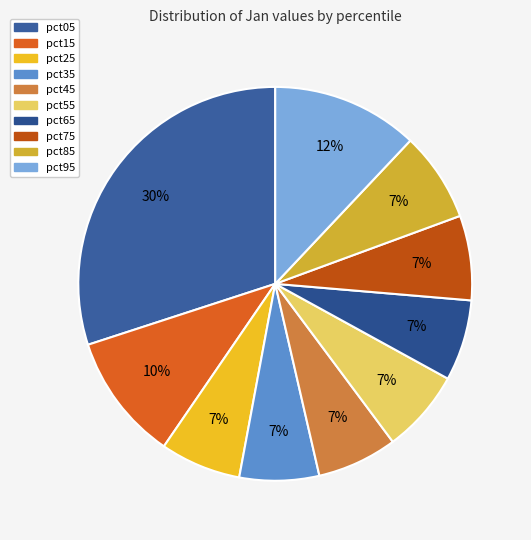

To the nearest percent, what is the difference between the pct05 and pct15 slice percentages?

20%